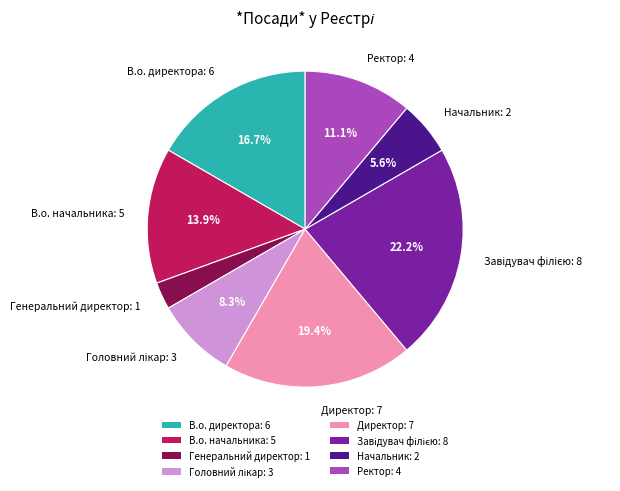

Approximately how many times larger is the value at Ректор: 4 compared to Начальник: 2?

2.0